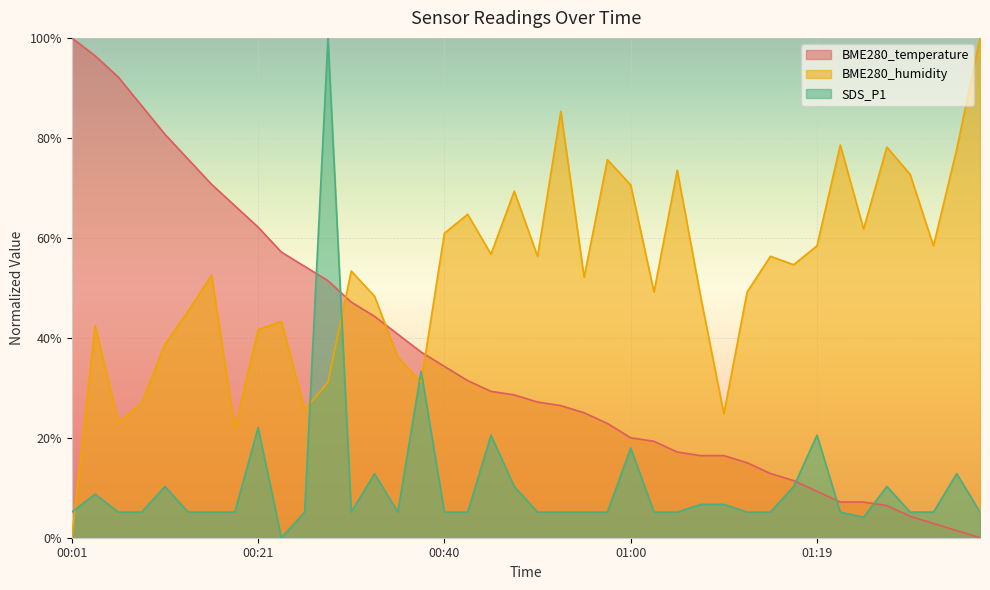

How many data points in BME280_temperature are less than 28?

20